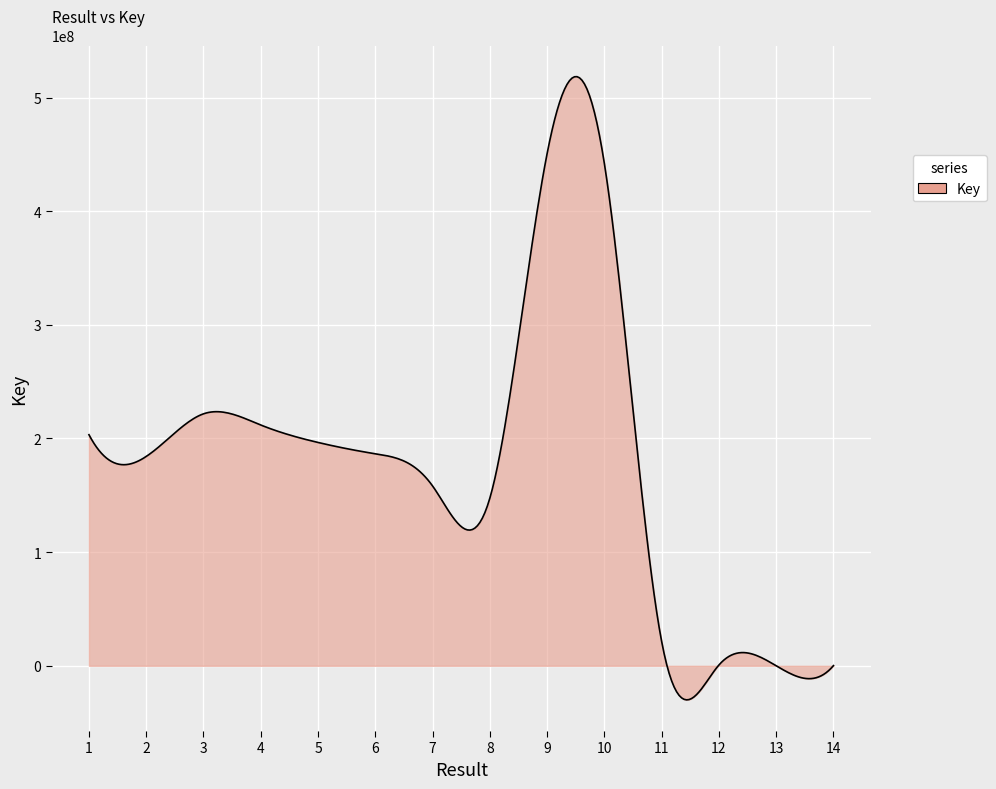

What is the difference between the maximum and minimum values?

548329596.6